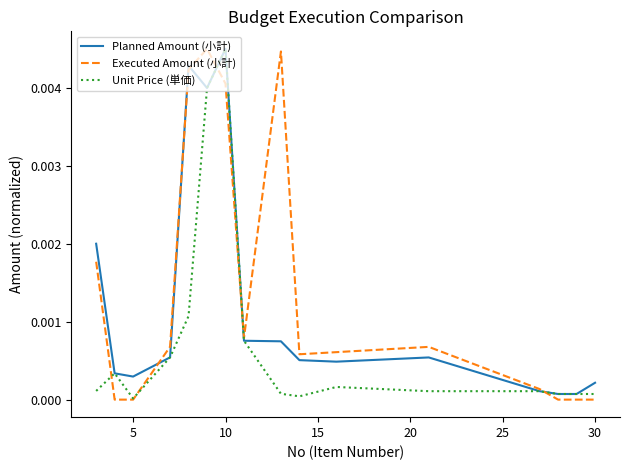

Is this an area chart (filled region under the line)?

No